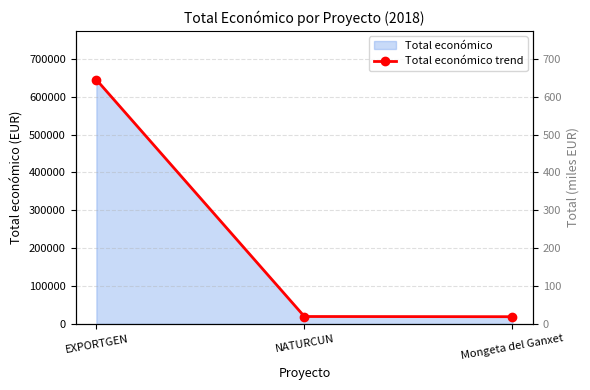

Which label corresponds to the largest value in the chart?

EXPORTGEN